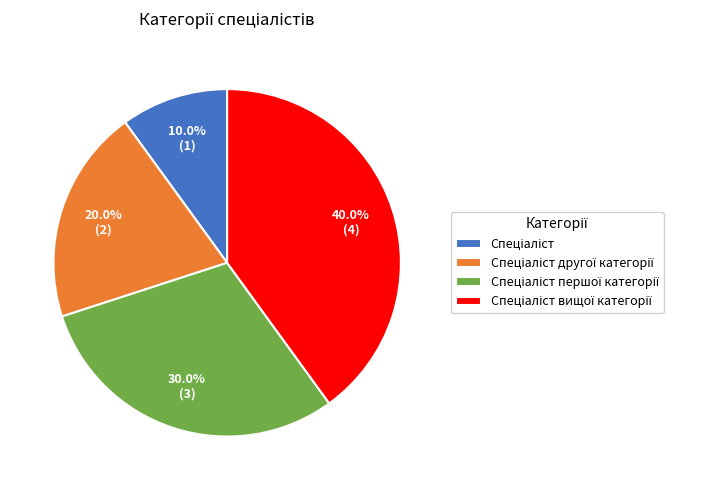

Is there any slice that represents more than half of the pie?

No